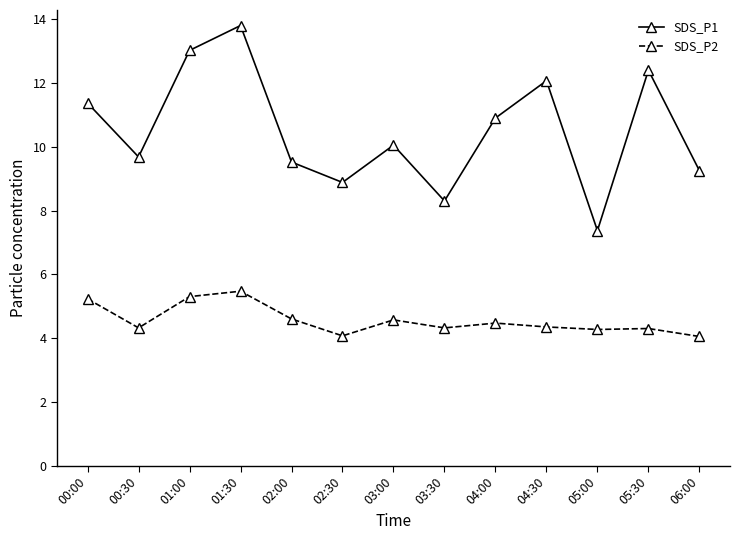

The SDS_P1 series shows 10.1 at 03:00. True or false?

True